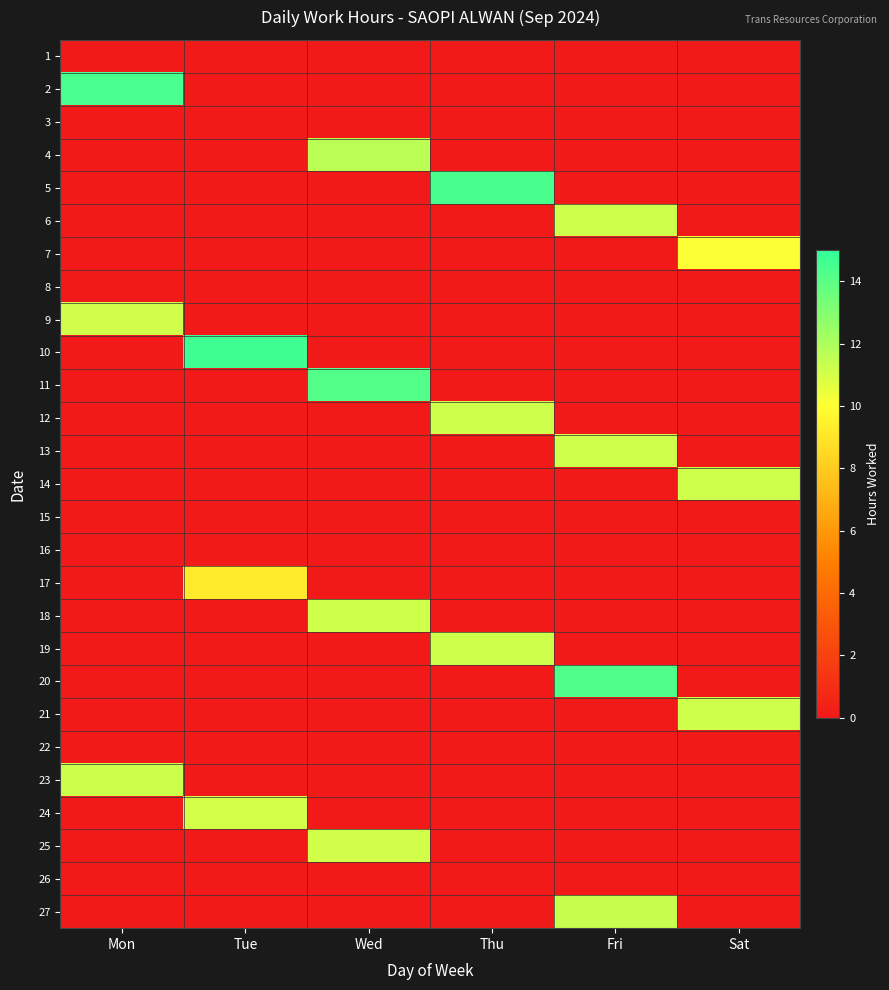

Between Sat and Wed, which is larger?

Sat